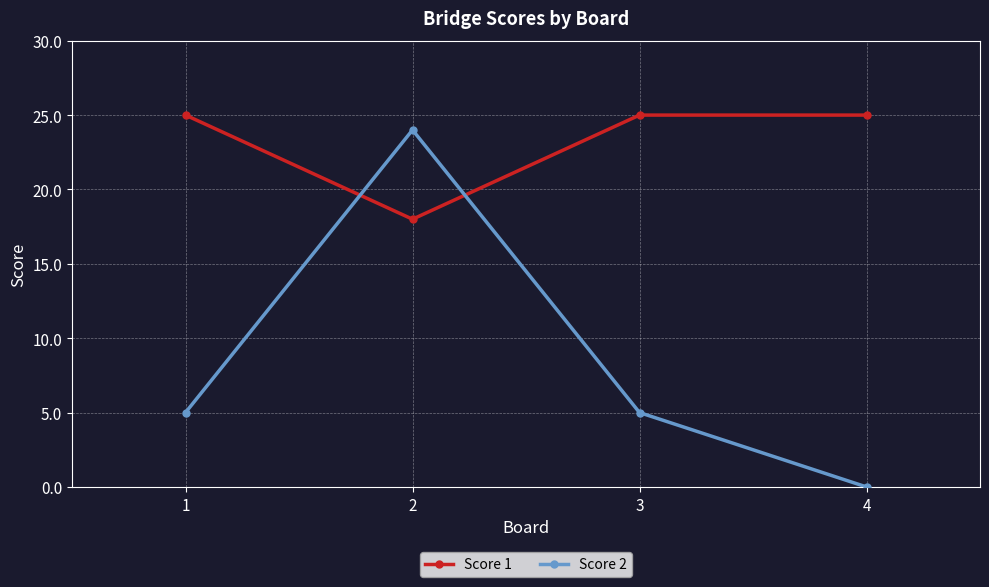

What is the value of the Score 1 point at the 2nd from the left?

18